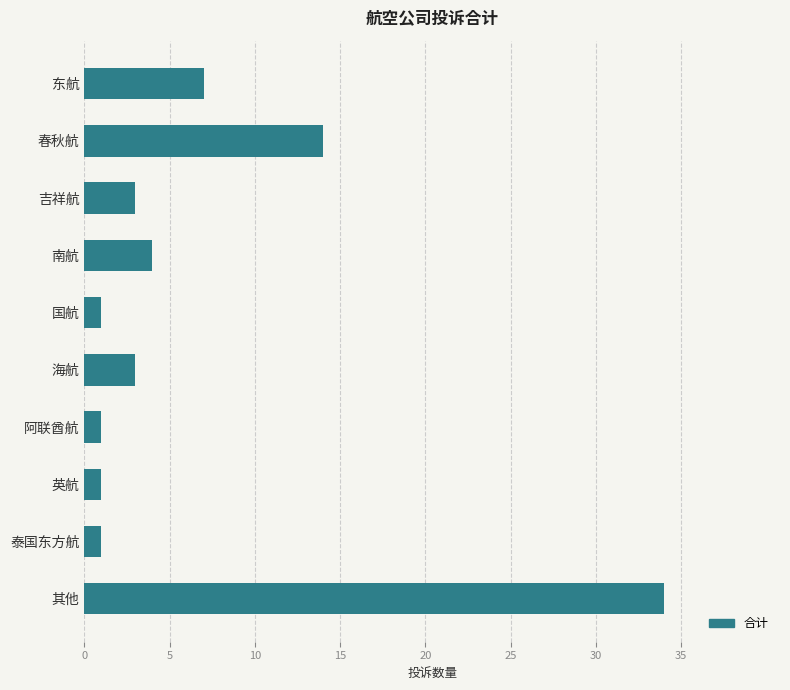

What is the difference between the maximum and minimum values?

33